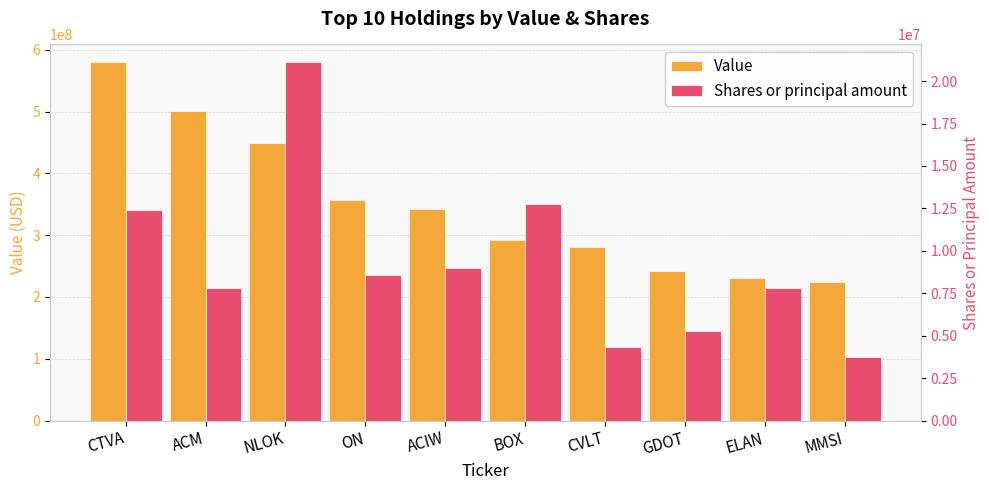

List the labels in order of Value value, smallest first.

MMSI, ELAN, GDOT, CVLT, BOX, ACIW, ON, NLOK, ACM, CTVA